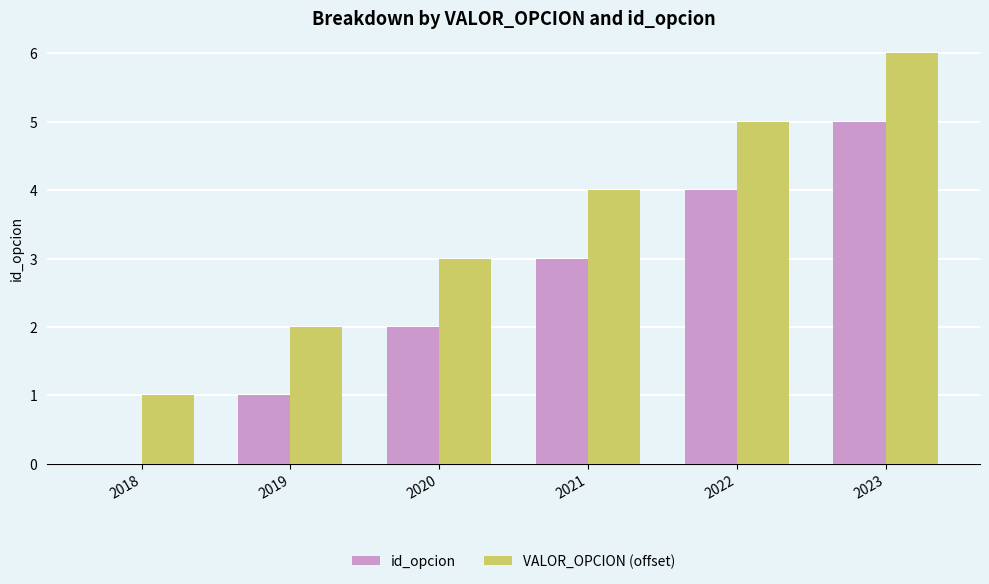

Reading left to right, transcribe all the data shown in this chart.

id_opcion: 2018=0	2019=1	2020=2	2021=3	2022=4	2023=5
VALOR_OPCION (offset): 2018=1	2019=2	2020=3	2021=4	2022=5	2023=6